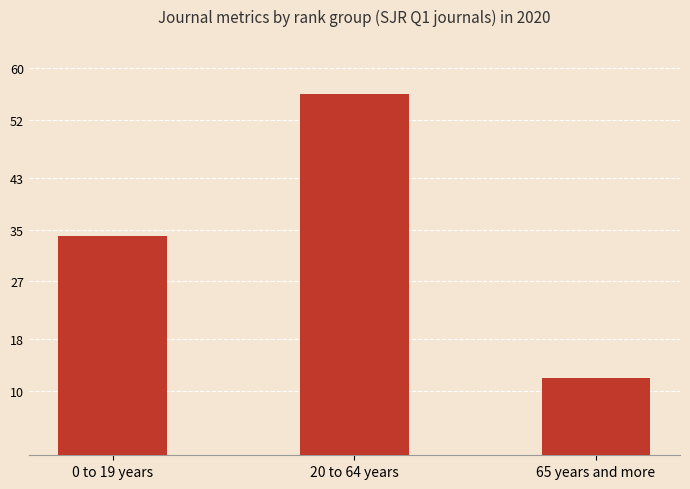

At which label is the value closest to 34?

0 to 19 years